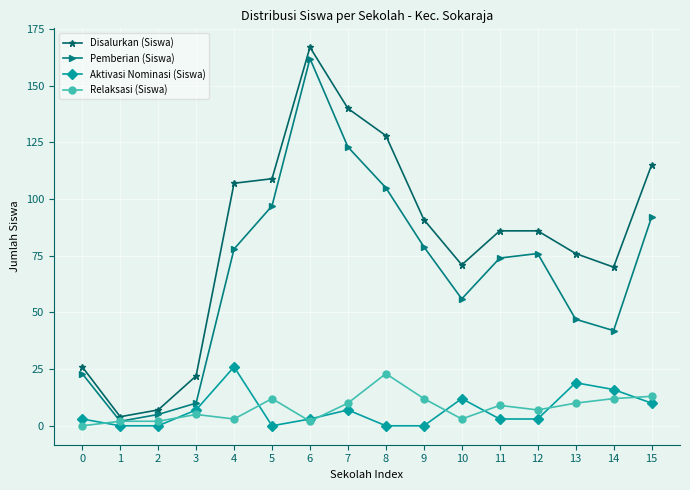

What is the spread (max minus min) of values at 10?

68